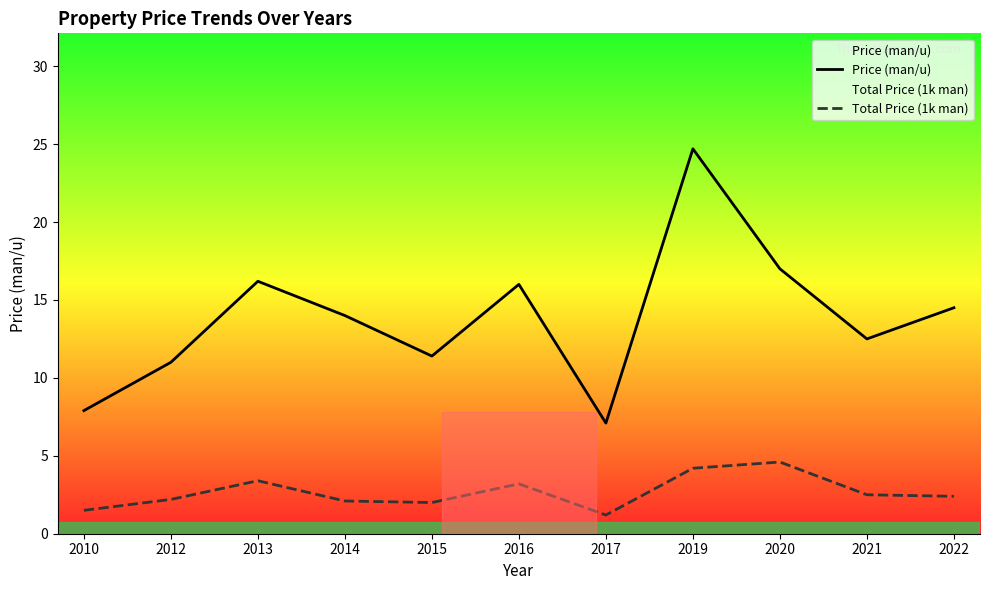

What is the minimum value shown in the chart?

1.2